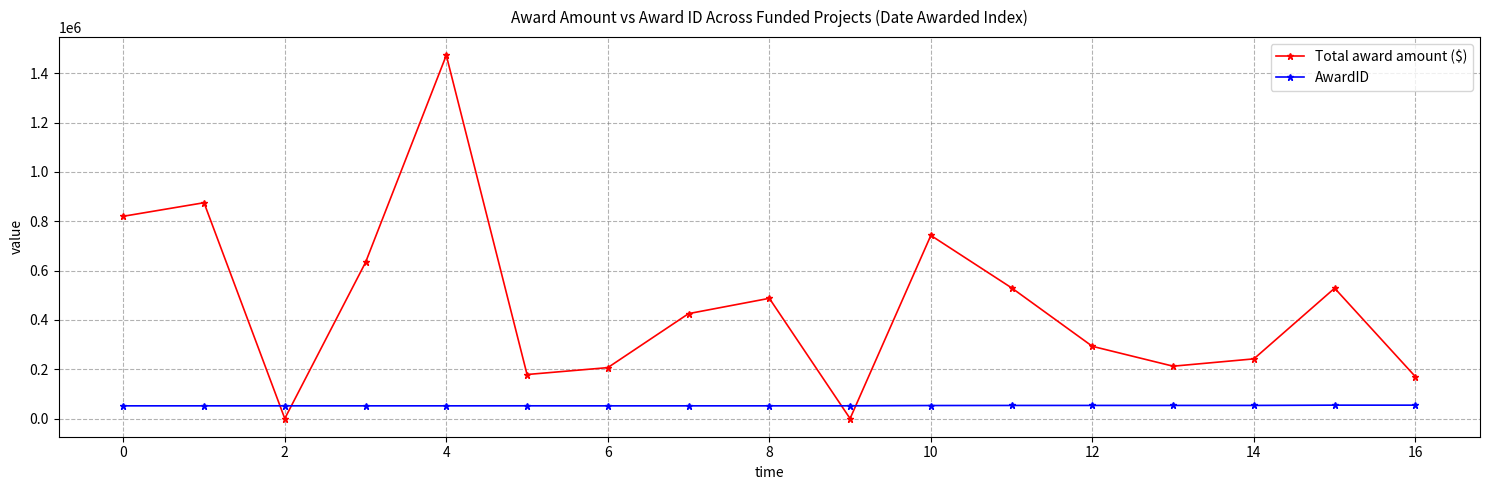

How many lines are shown in the chart?

2